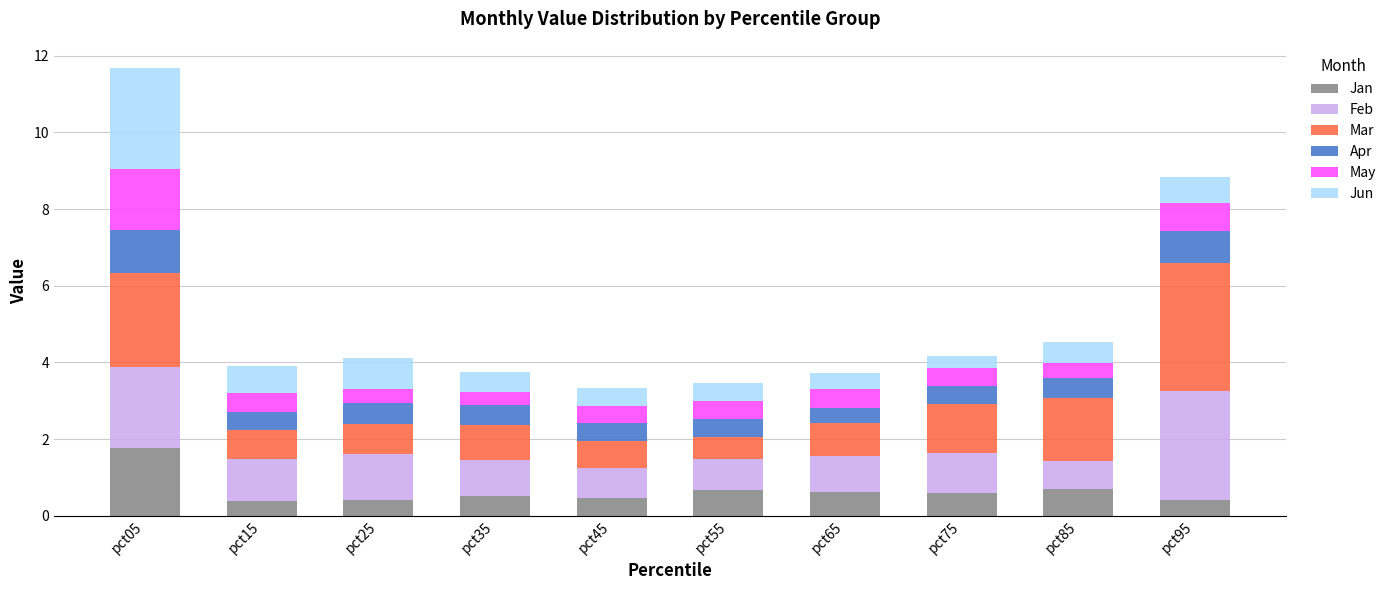

What is the total value across all series at pct95?

8.8